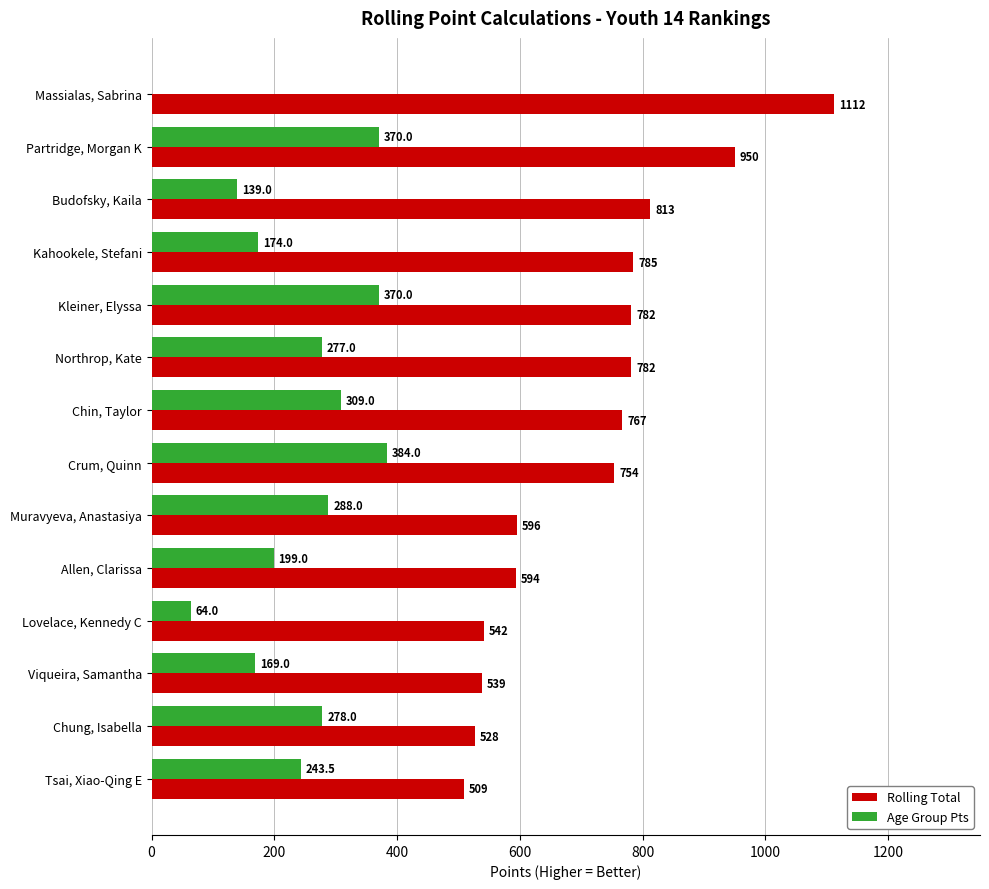

How many values in Age Group Pts are above zero?

13